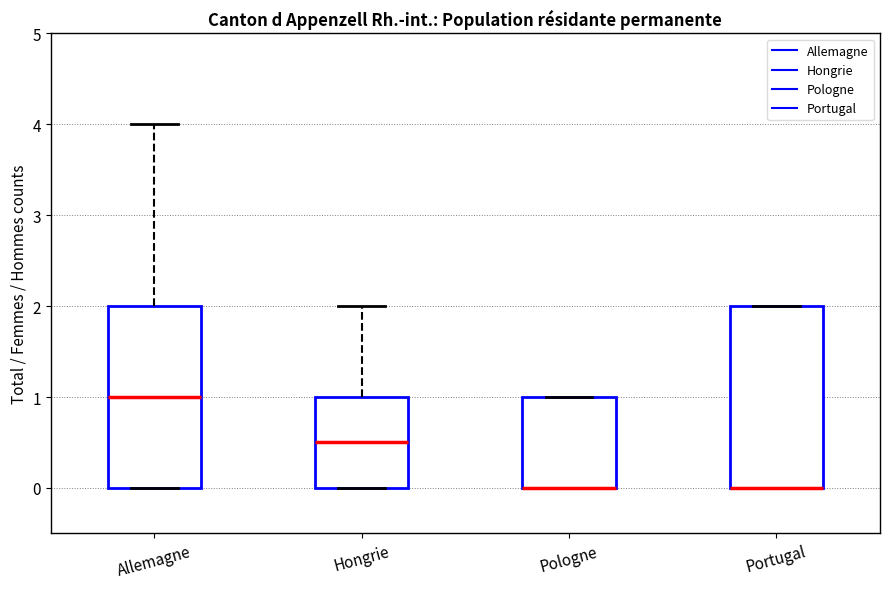

Reading left to right, read every box against the y-axis: the position of its median line, the range the box covers, and the ends of its whiskers. The values are not printed on the chart, so give them approximately, as read against the axis.

Allemagne: median 1.0, box 0.0 to 2.0, whiskers 0.0 to 4.0
Hongrie: median 0.5, box 0.0 to 1.0, whiskers 0.0 to 2.0
Pologne: median 0.0 (drawn on the box's lower edge), box 0.0 to 1.0, whiskers 0.0 to 1.0
Portugal: median 0.0 (drawn on the box's lower edge), box 0.0 to 2.0, whiskers 0.0 to 2.0